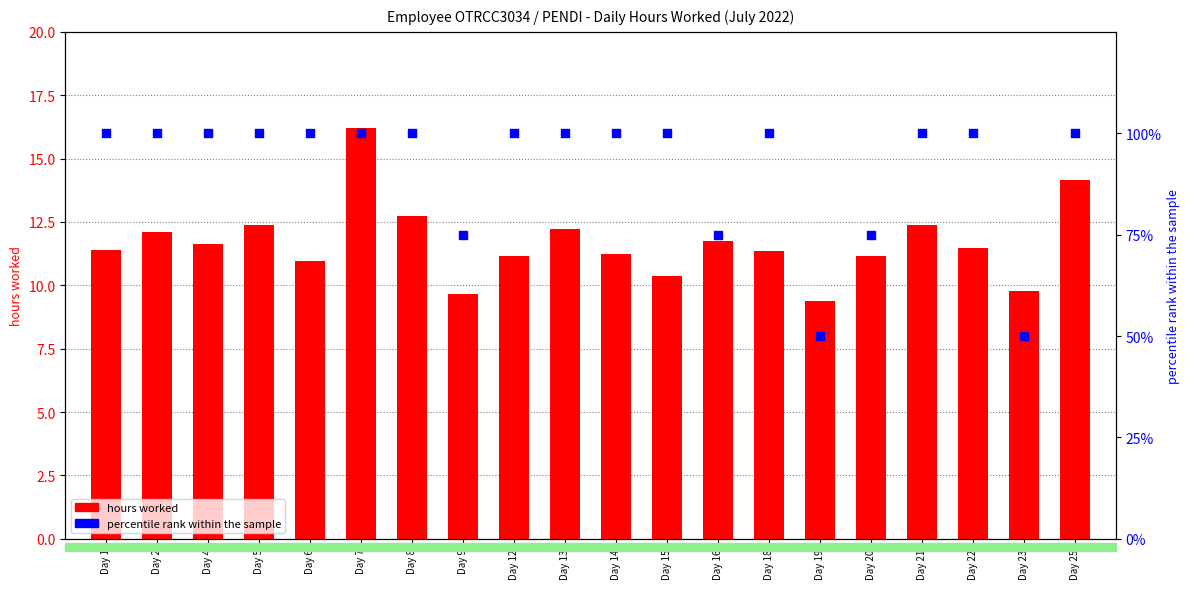

What is the total value across all series at Day 23?

59.8